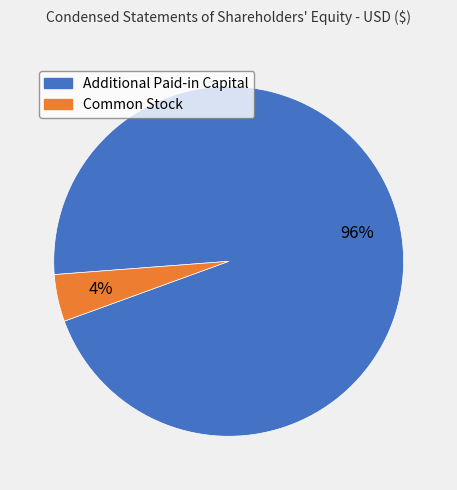

Which has a higher value, Additional Paid-in Capital or Common Stock?

Additional Paid-in Capital